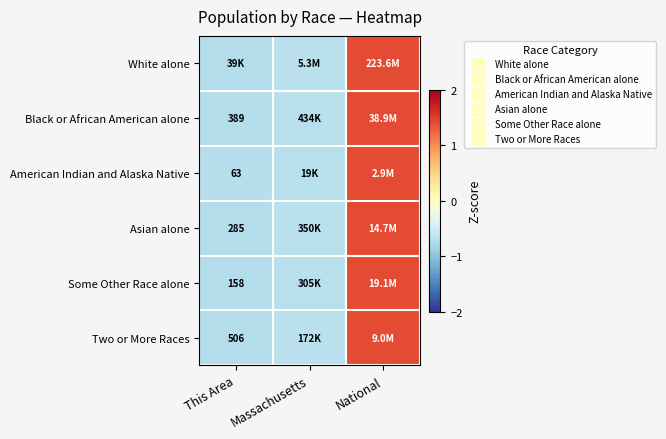

What value does the Two or More Races series have at Massachusetts?

-0.7